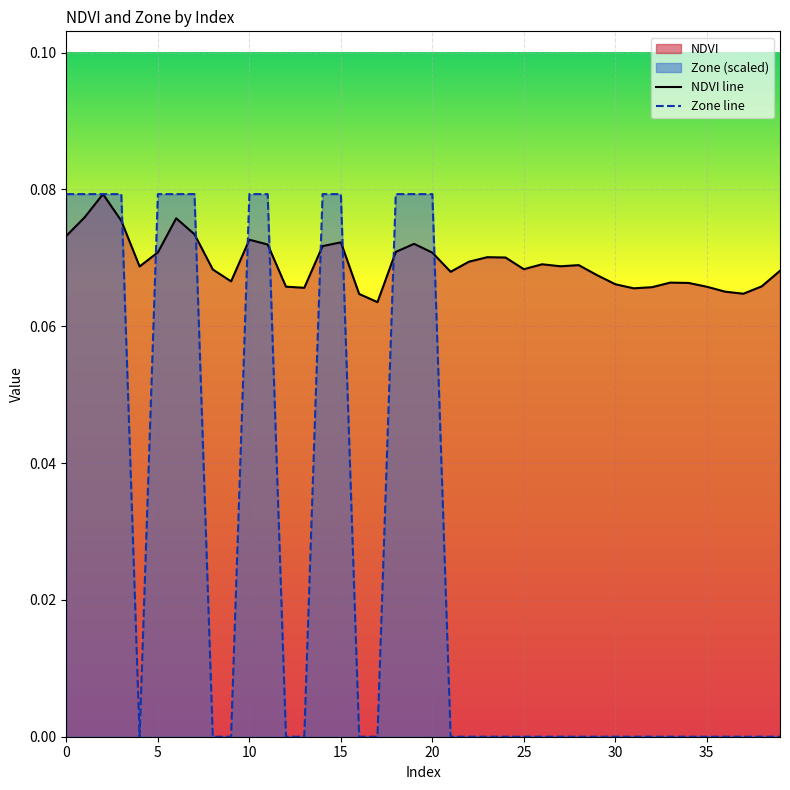

Rank the categories by NDVI value from highest to lowest.

2, 1, 6, 3, 7, 0, 10, 15, 19, 11, 14, 18, 5, 20, 23, 24, 22, 26, 28, 27, 4, 25, 8, 39, 21, 29, 9, 33, 34, 30, 38, 12, 35, 32, 13, 31, 36, 37, 16, 17